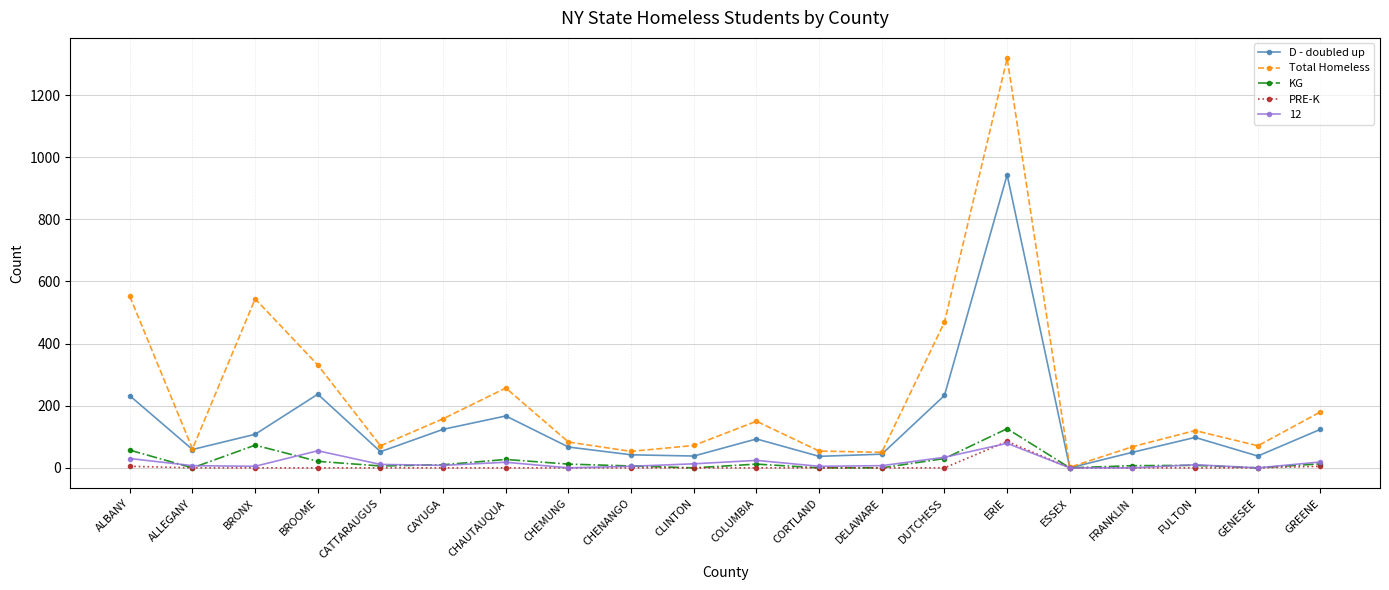

Is this an area chart (filled region under the line)?

No